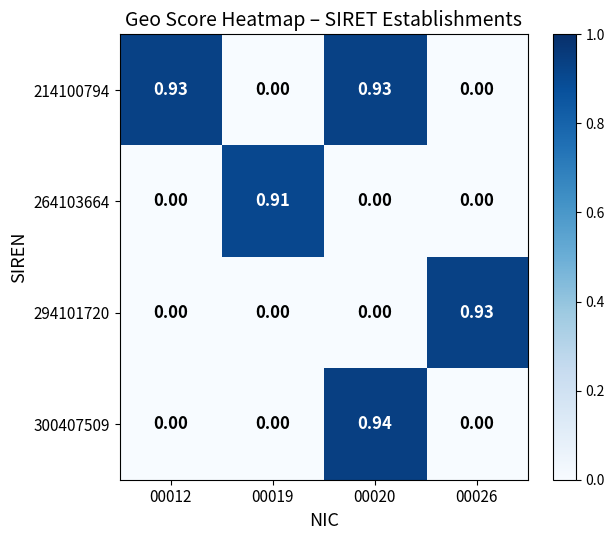

Is the value of 214100794 at 00019 greater than the value of 294101720 at 00026?

No